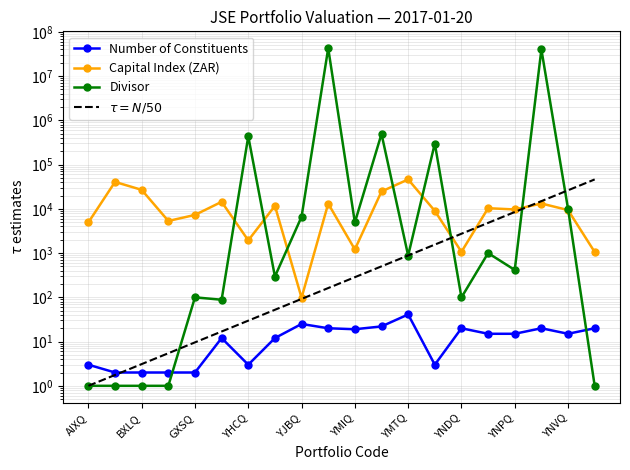

The Capital Index (ZAR) series shows 46188.5 at YMTQ. True or false?

True